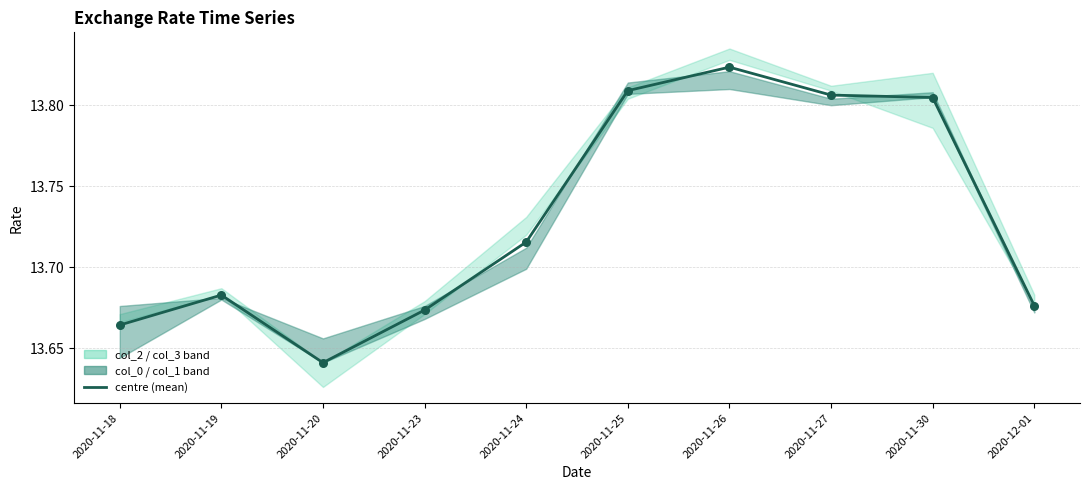

Which series has the largest total across all categories?

center (mean)